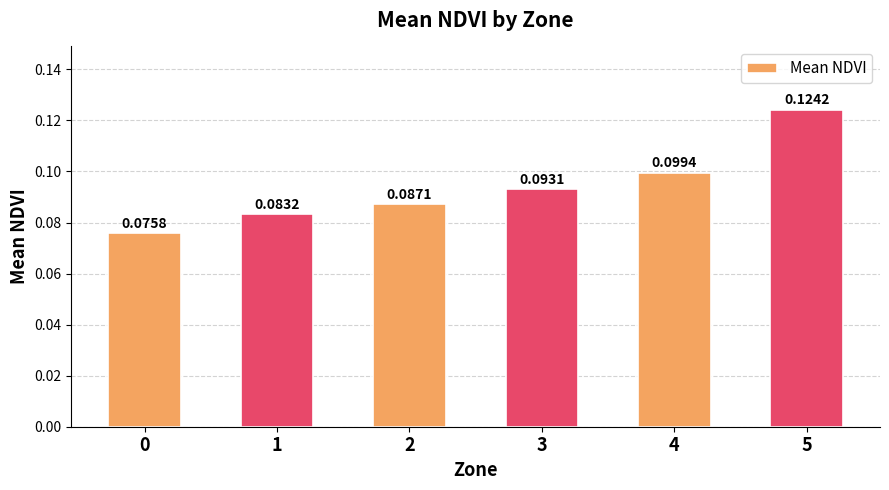

List the labels in order of value, largest first.

5, 4, 3, 2, 1, 0